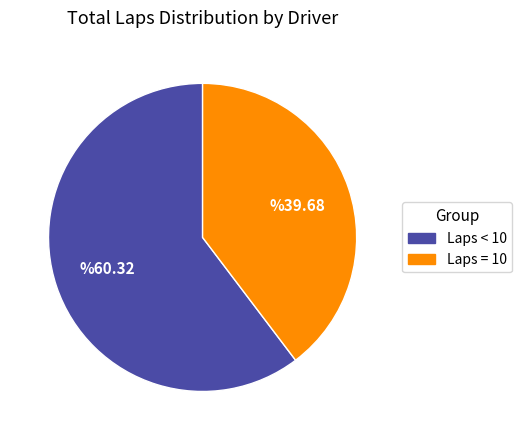

Is there a majority slice in this chart?

Yes